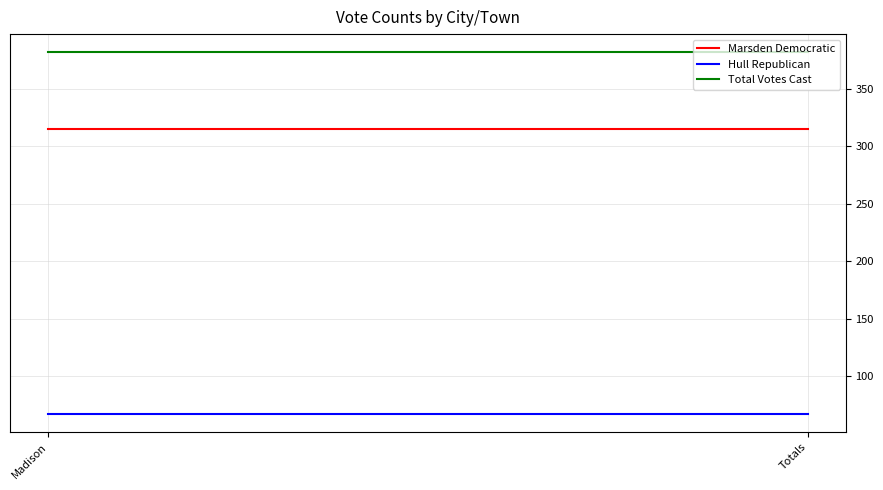

At how many categories does at least one series exceed 131?

2